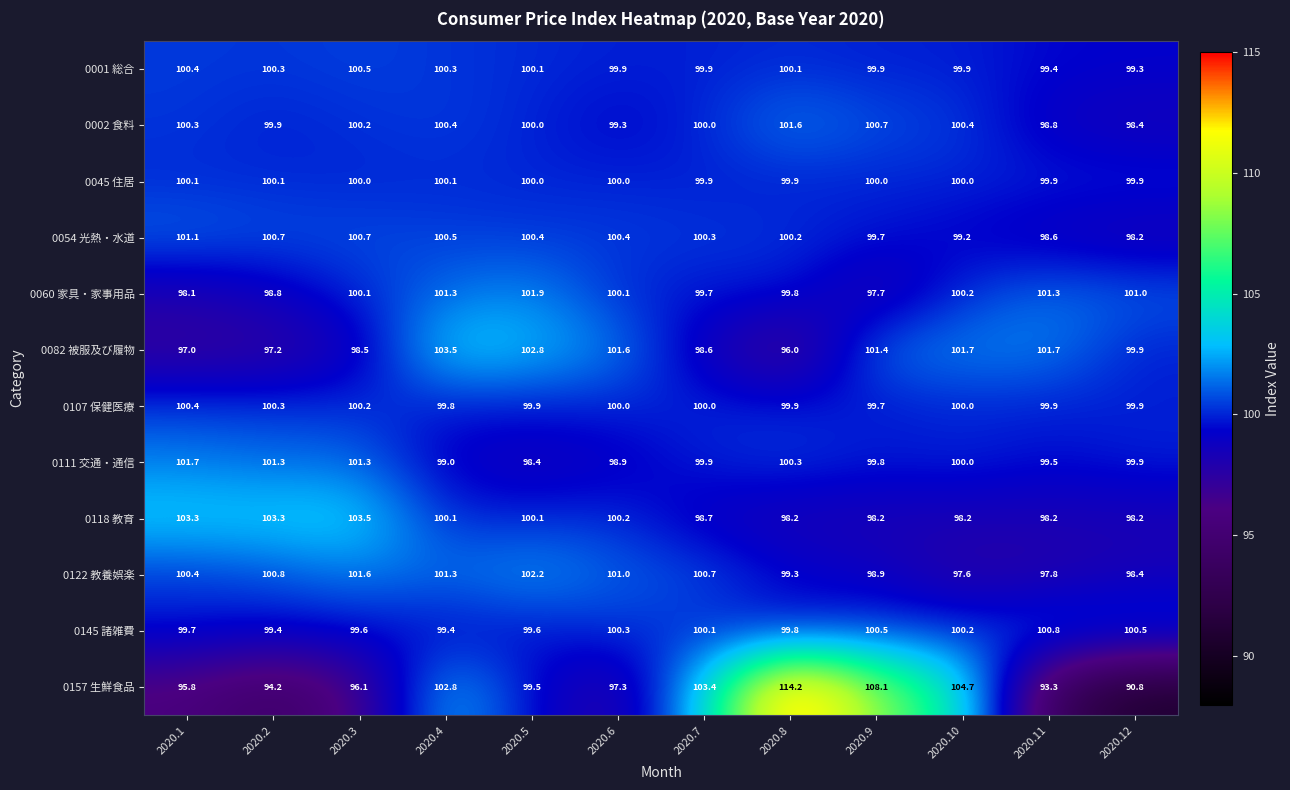

What is the difference between the maximum and minimum values in the 0054 光熱・水道 series?

2.9